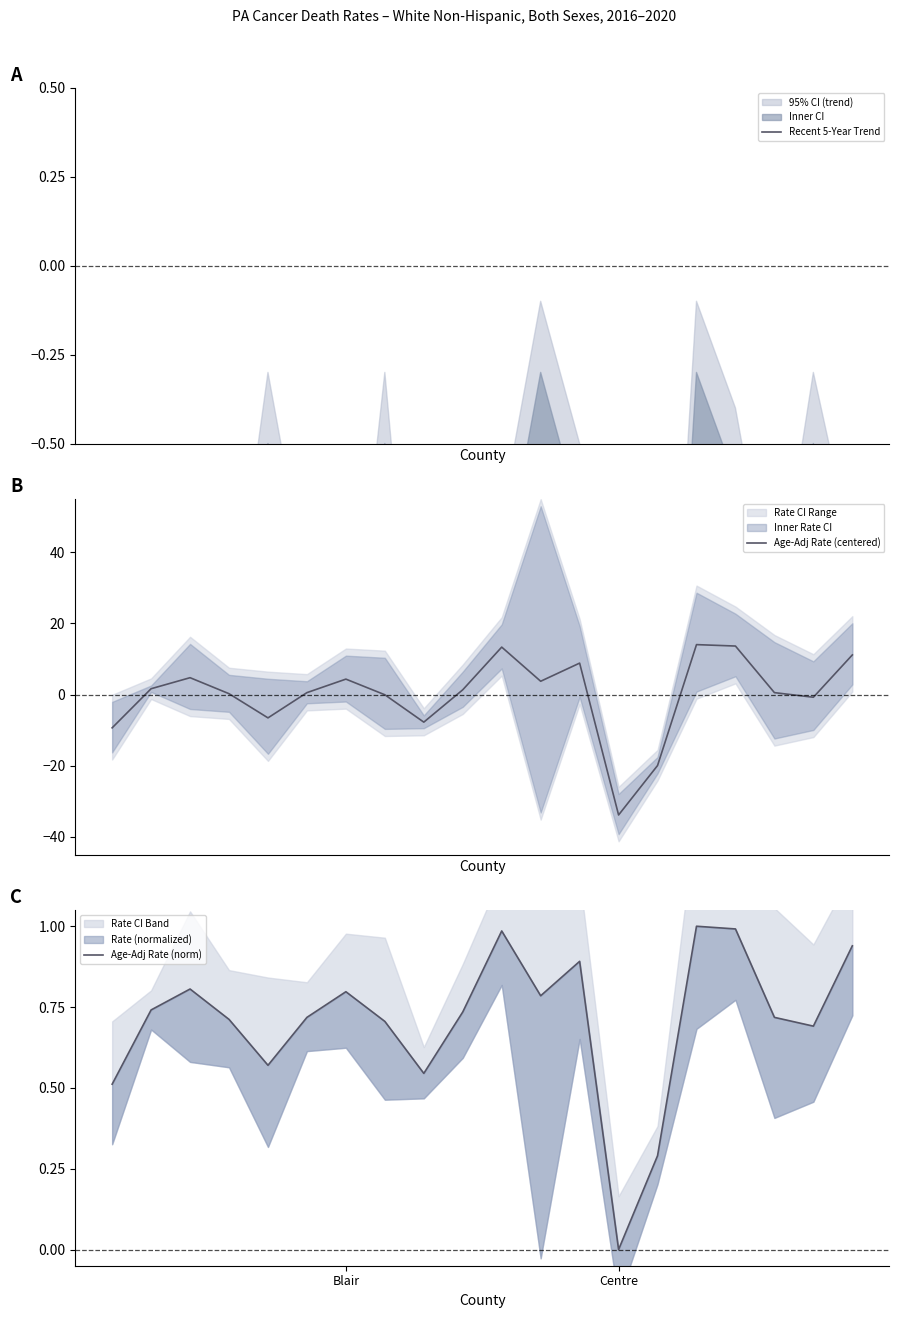

Which series has the widest spread of values?

Age-Adj Rate (centered)